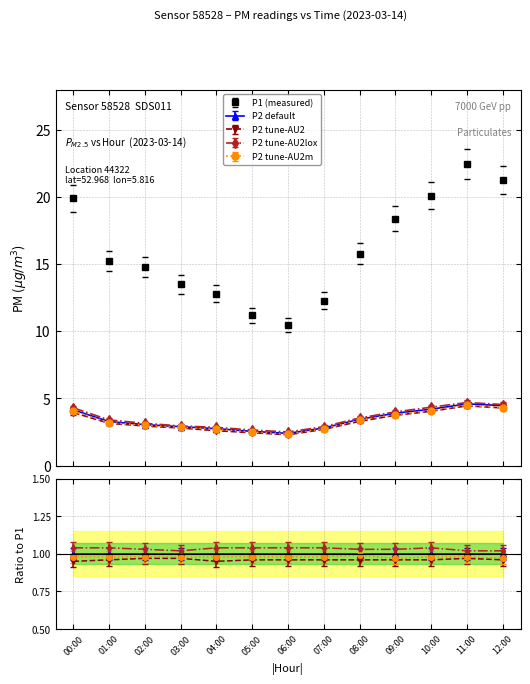

What is the sum of all P2_tune3 values?

43.5